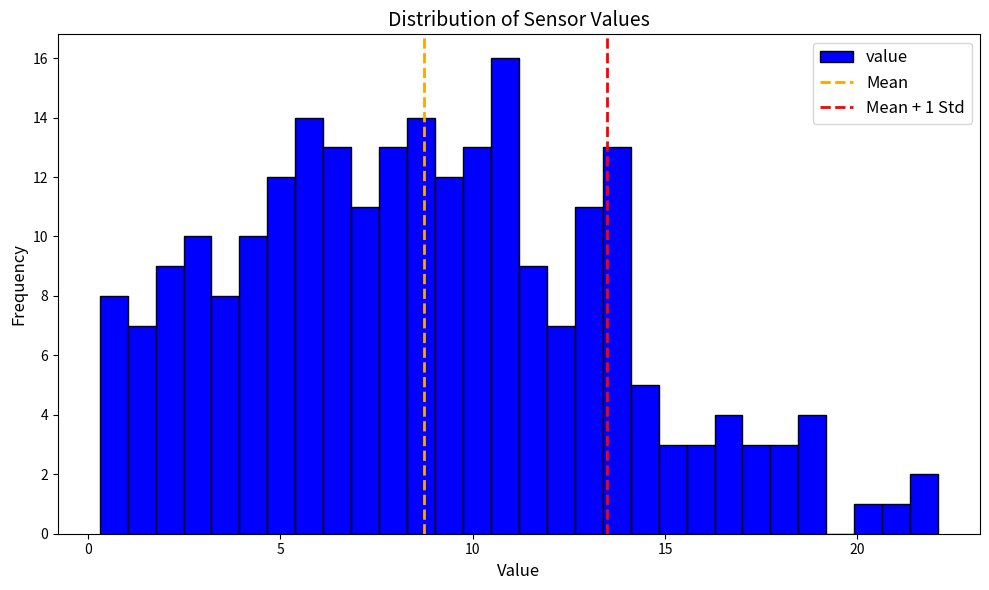

Around what value on the x-axis is the tallest bar? Give the approximate position of its centre, as read against the axis.

11.0